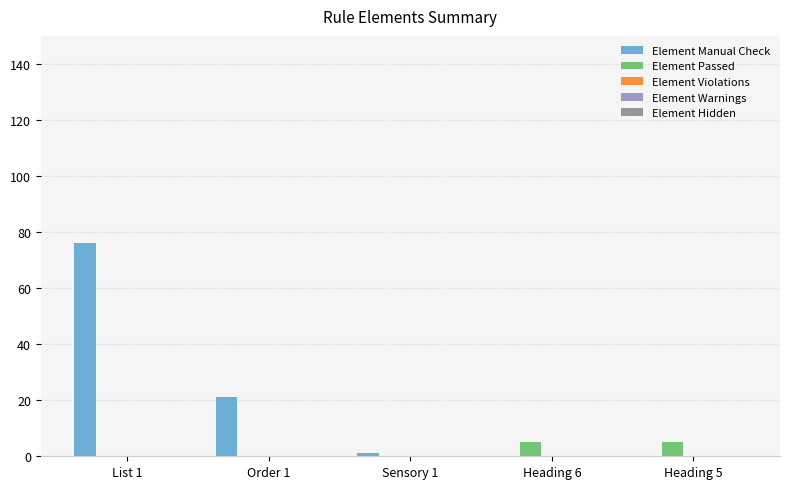

Is it true that Element Manual Check equals 40 at Heading 6?

False